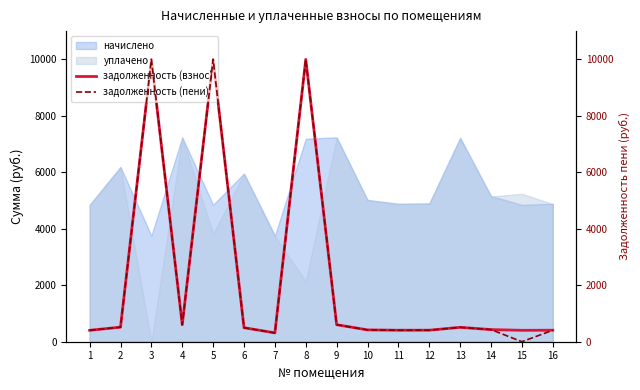

Reading left to right, what are all the values shown in this chart?

задолженность (взнос): 1=404.2	2=515.2	3=10000.0	4=603.3	5=10000.0	6=496.6	7=312.9	8=10000.0	9=603.1	10=418.5	11=407.3	12=408.4	13=509.8	14=429.2	15=404.2	16=407.3
задолженность (пени): 1=404.2	2=515.6	3=10000.0	4=603.3	5=10000.0	6=496.6	7=312.9	8=10000.0	9=602.8	10=418.5	11=407.3	12=408.4	13=509.8	14=429.9	15=0.0	16=407.3